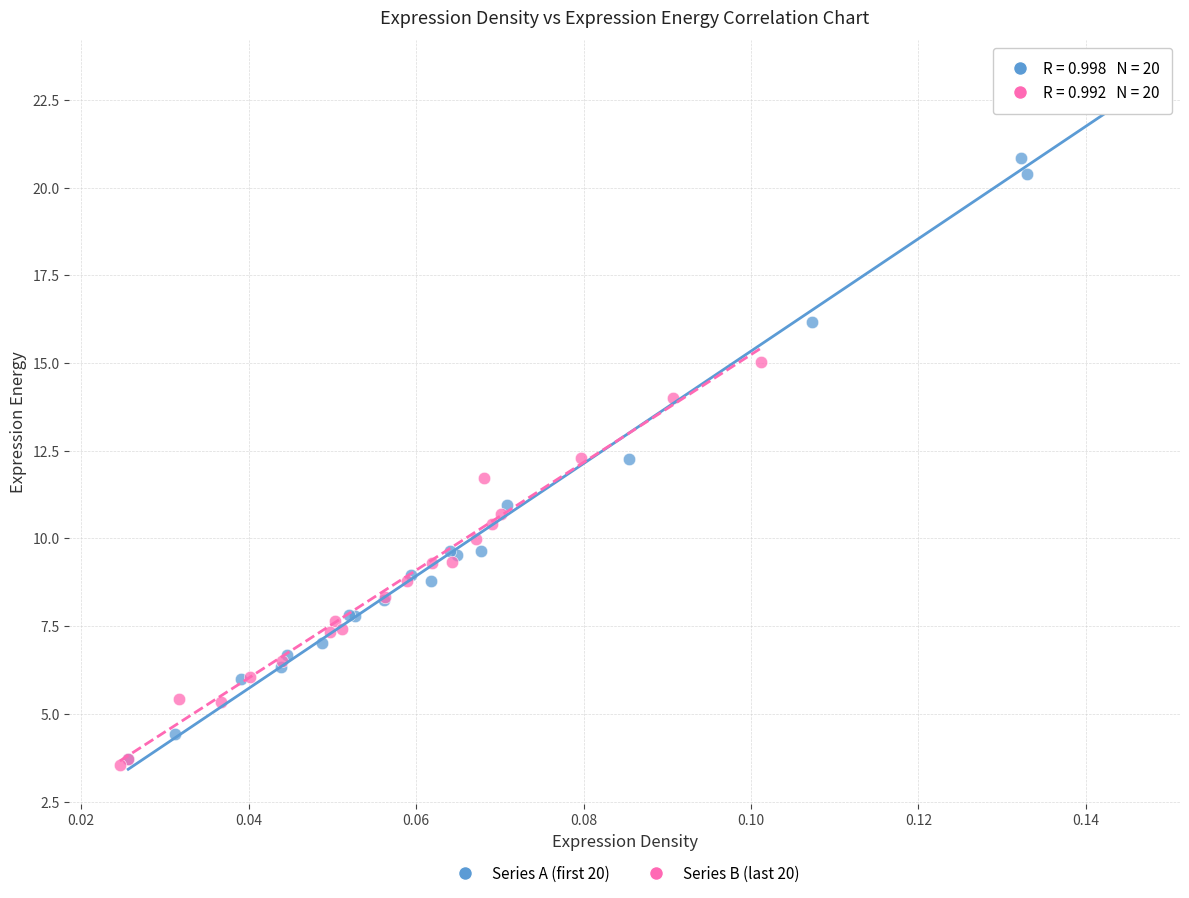

Which series has the widest spread of Y values?

Series A (first 20)